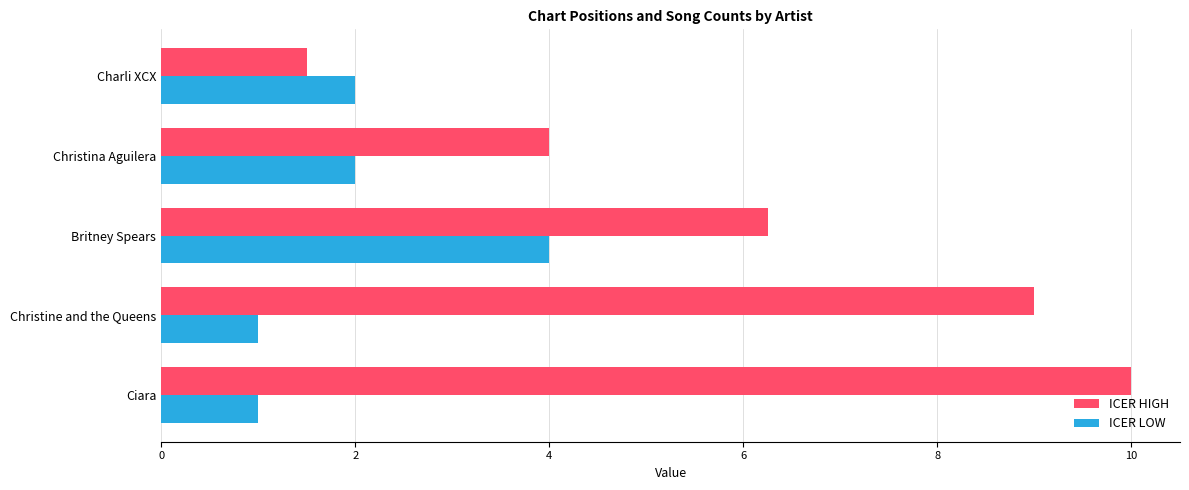

At how many categories does at least one series exceed 5?

3